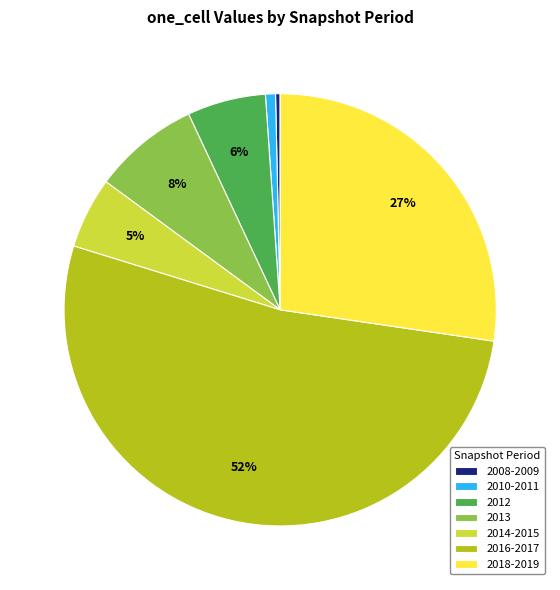

The 2016-2017 slice represents 41% of the pie. True or false?

False